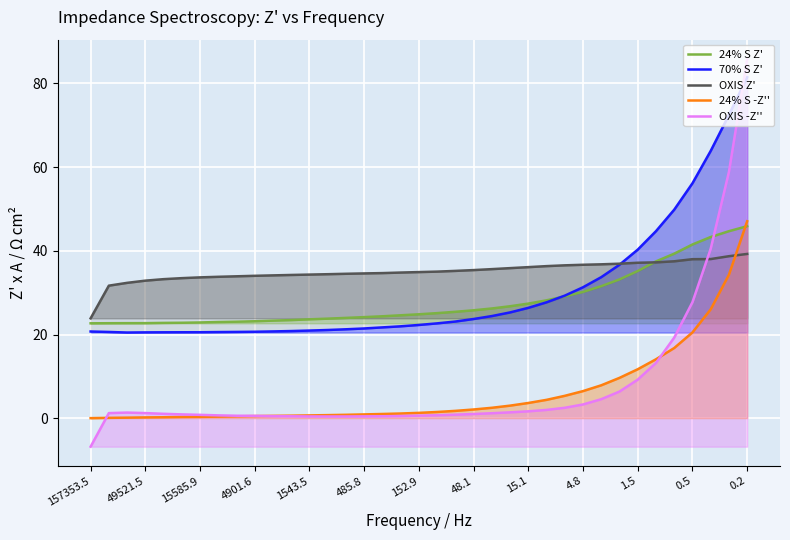

List the series in order of their peak value, lowest first.

OXIS Z', 24% S Z', 24% S -Z'', 70% S Z', OXIS -Z''